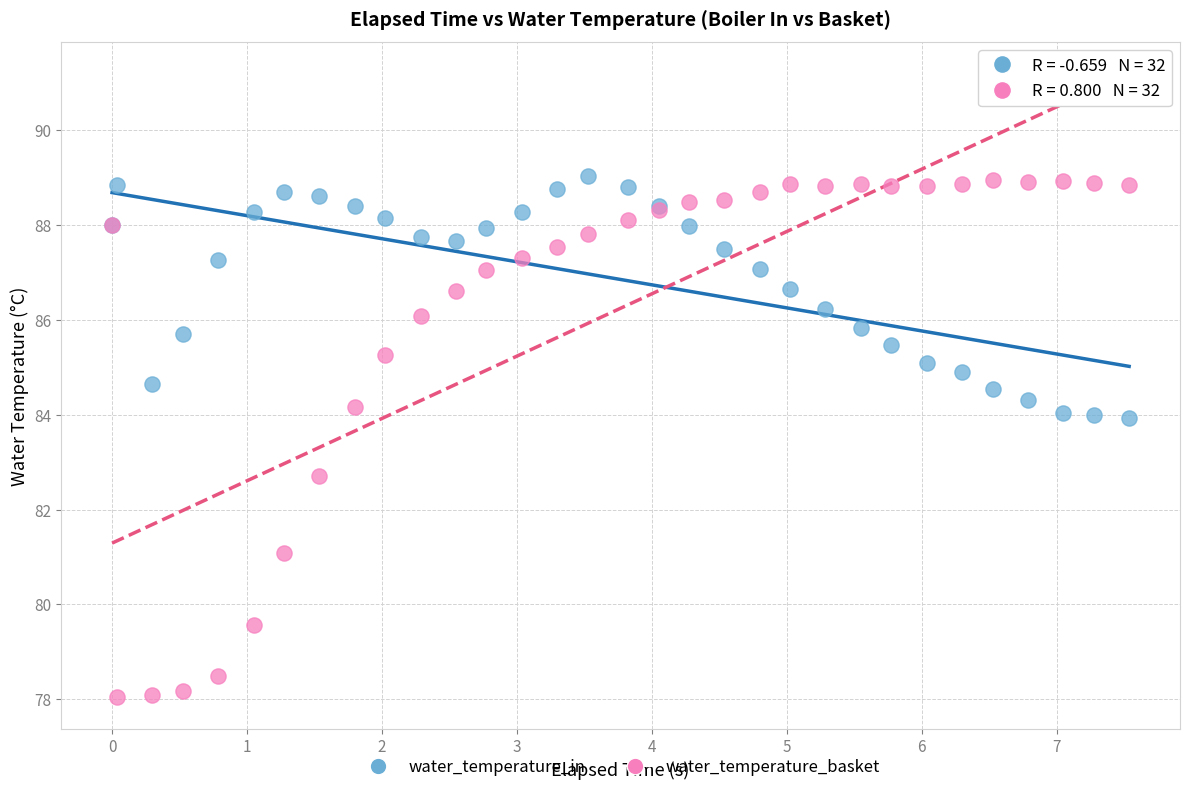

Which series has the widest spread of Y values?

water_temperature_basket